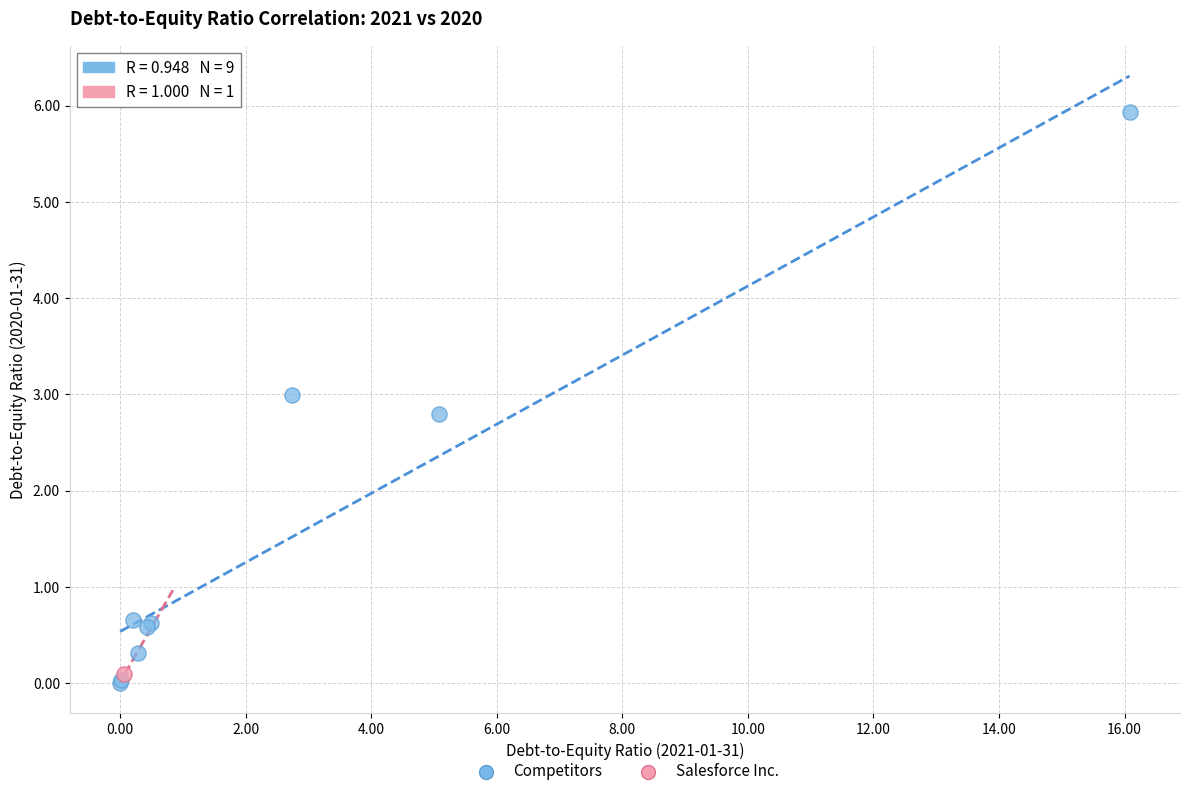

What are all the series names shown in the legend?

Competitors, Salesforce Inc.